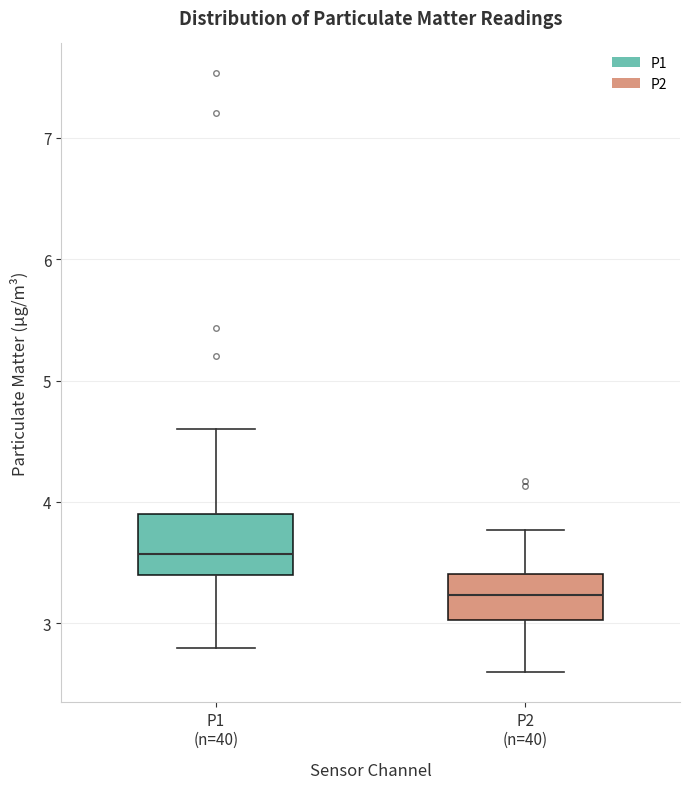

Where is the upper edge of the box for P1 (n=40) on the y-axis? The values are not printed on the chart, so give them approximately, as read against the axis.

3.9